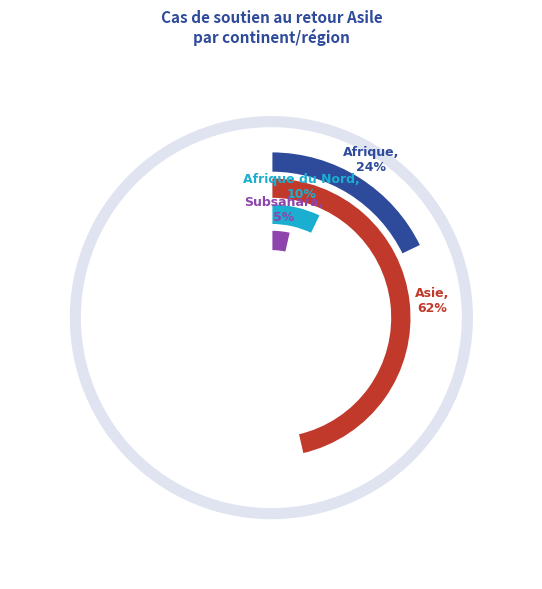

Is there a majority slice in this chart?

Yes